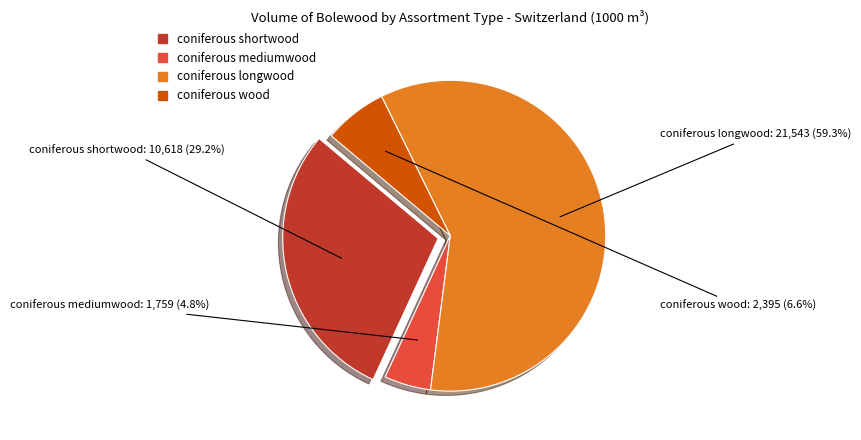

What percentage is the coniferous wood slice, to the nearest percent?

7%